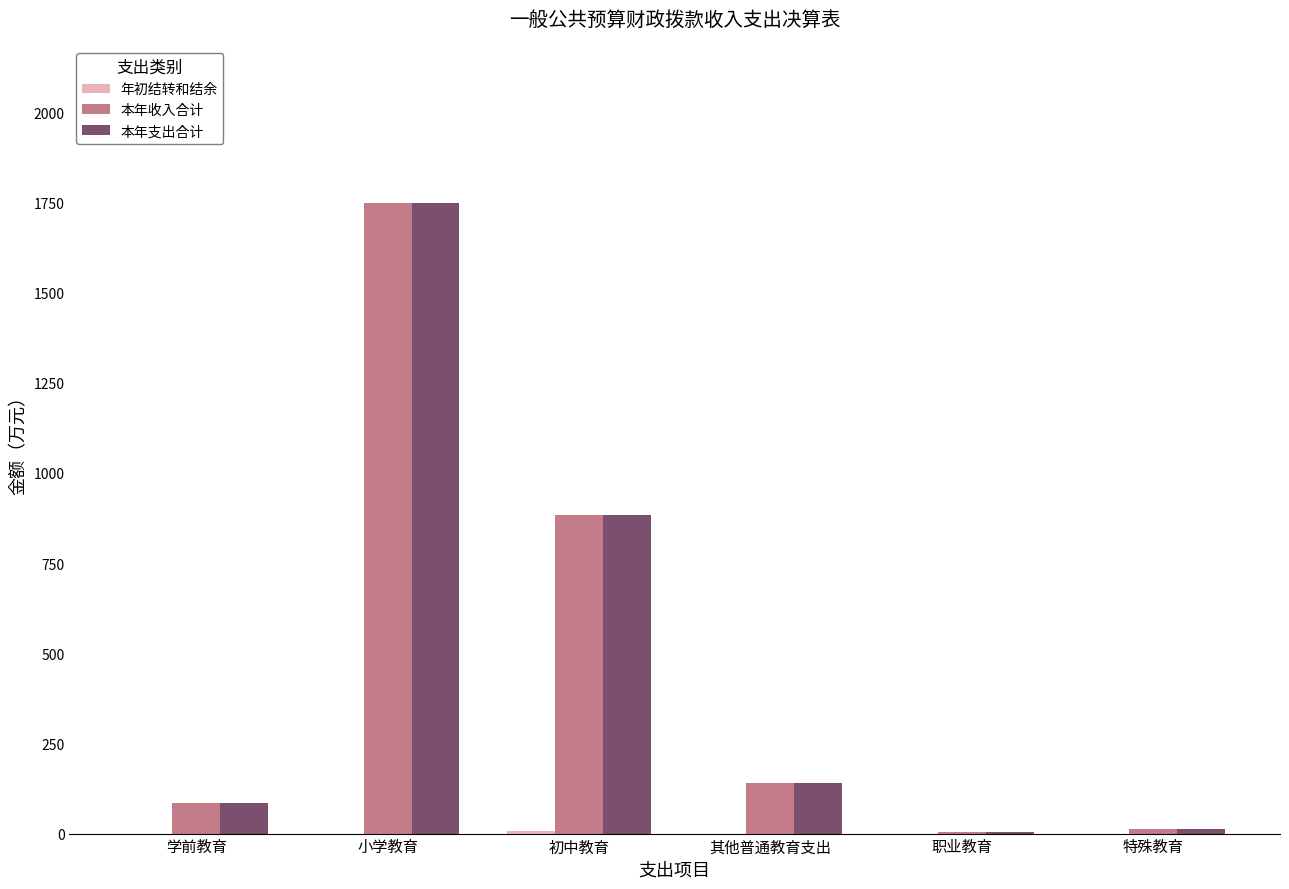

At which category is the sum across all series the highest?

小学教育